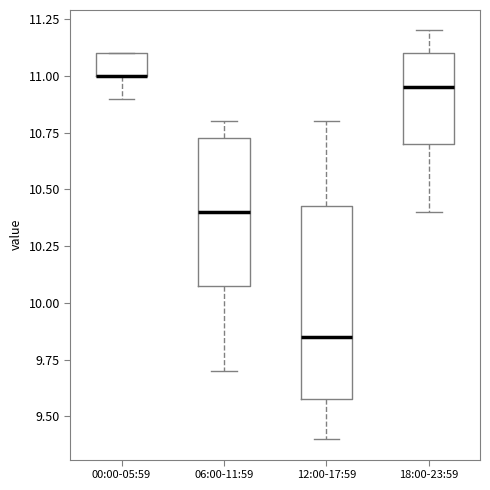

Reading left to right, transcribe this box plot: for each box, give where its median line is, the range the box spans, and where its two whiskers end, as read against the y-axis. The values are not printed on the chart, so give them approximately, as read against the axis.

00:00-05:59: median 11.00 (drawn on the box's lower edge), box 11.00 to 11.10, whiskers 10.90 to 11.10
06:00-11:59: median 10.40, box 10.10 to 10.75, whiskers 9.70 to 10.80
12:00-17:59: median 9.85, box 9.60 to 10.45, whiskers 9.40 to 10.80
18:00-23:59: median 10.95, box 10.70 to 11.10, whiskers 10.40 to 11.20